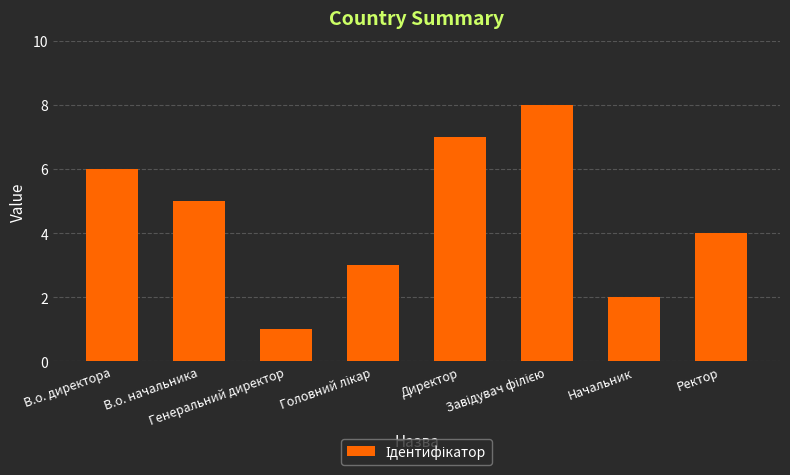

What is the difference between the maximum and minimum values?

7